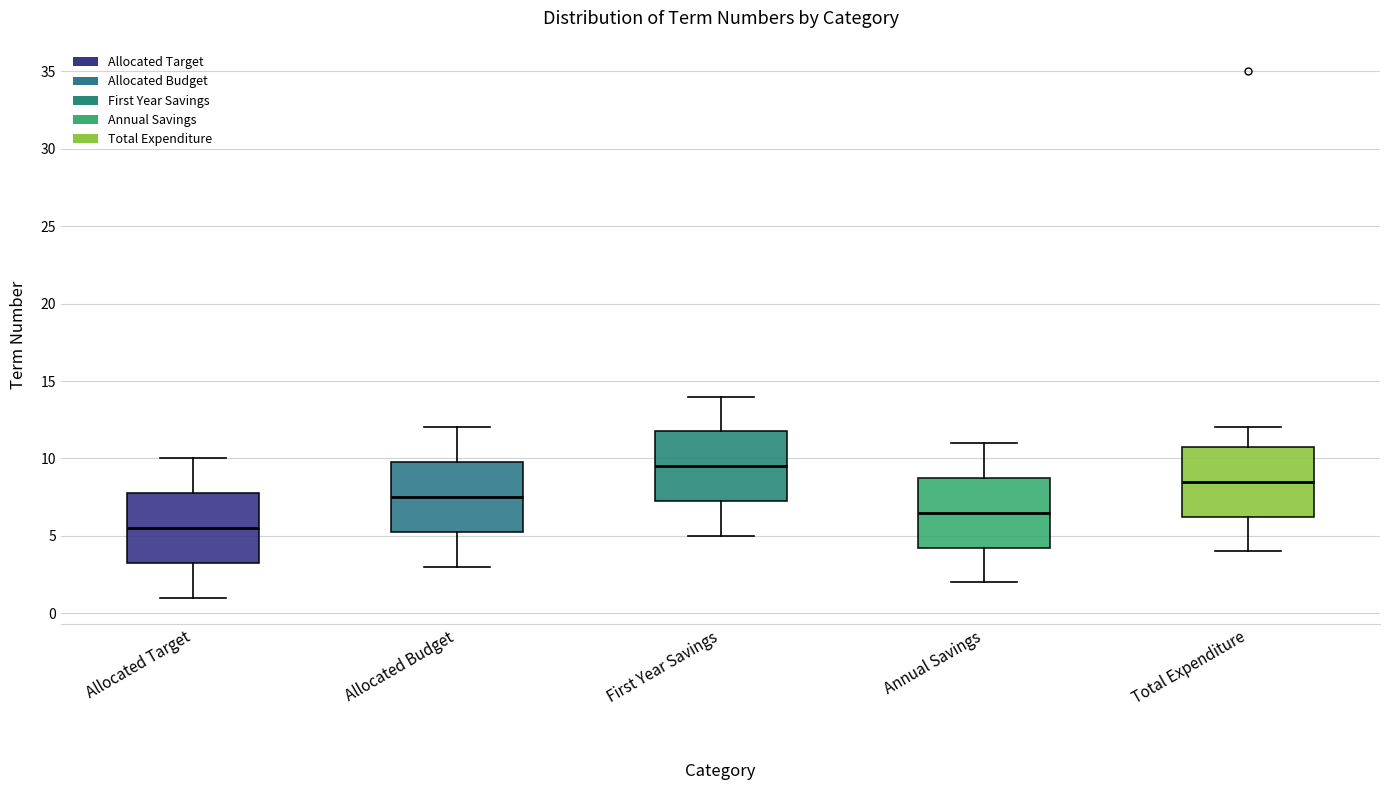

Reading left to right, transcribe this box plot: for each box, give where its median line is, the range the box spans, and where its two whiskers end, as read against the y-axis. The values are not printed on the chart, so give them approximately, as read against the axis.

Allocated Target: median 5.5, box 3.5 to 8.0, whiskers 1.0 to 10.0
Allocated Budget: median 7.5, box 5.5 to 10.0, whiskers 3.0 to 12.0
First Year Savings: median 9.5, box 7.5 to 12.0, whiskers 5.0 to 14.0
Annual Savings: median 6.5, box 4.5 to 9.0, whiskers 2.0 to 11.0
Total Expenditure: median 8.5, box 6.5 to 11.0, whiskers 4.0 to 12.0